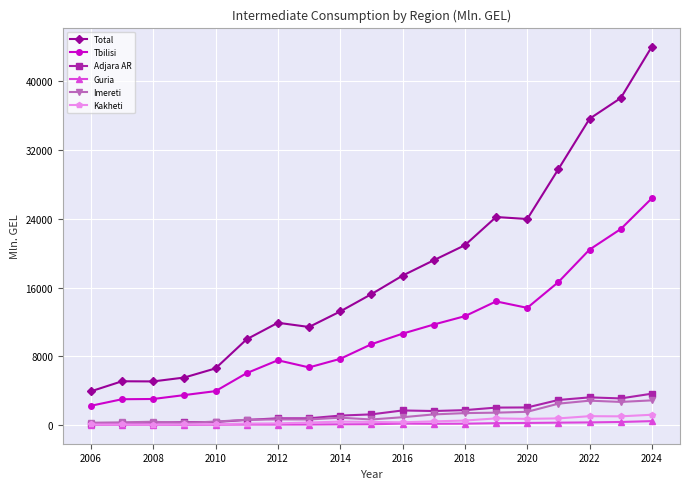

What are all the series names shown in the legend?

Total, Tbilisi, Adjara AR, Guria, Imereti, Kakheti